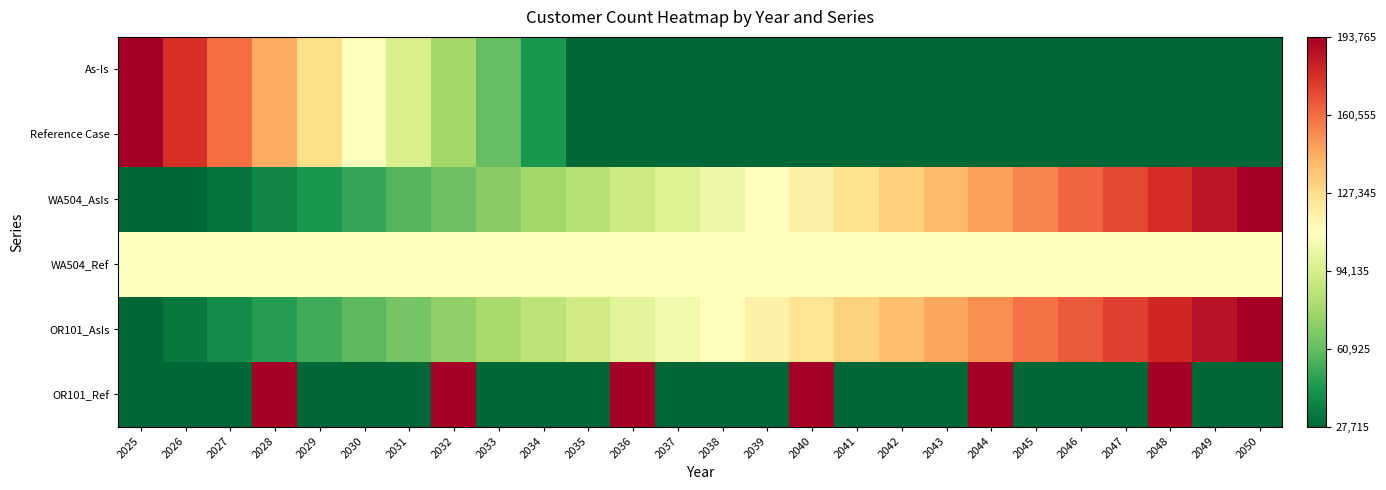

At how many categories does at least one series exceed 0?

26